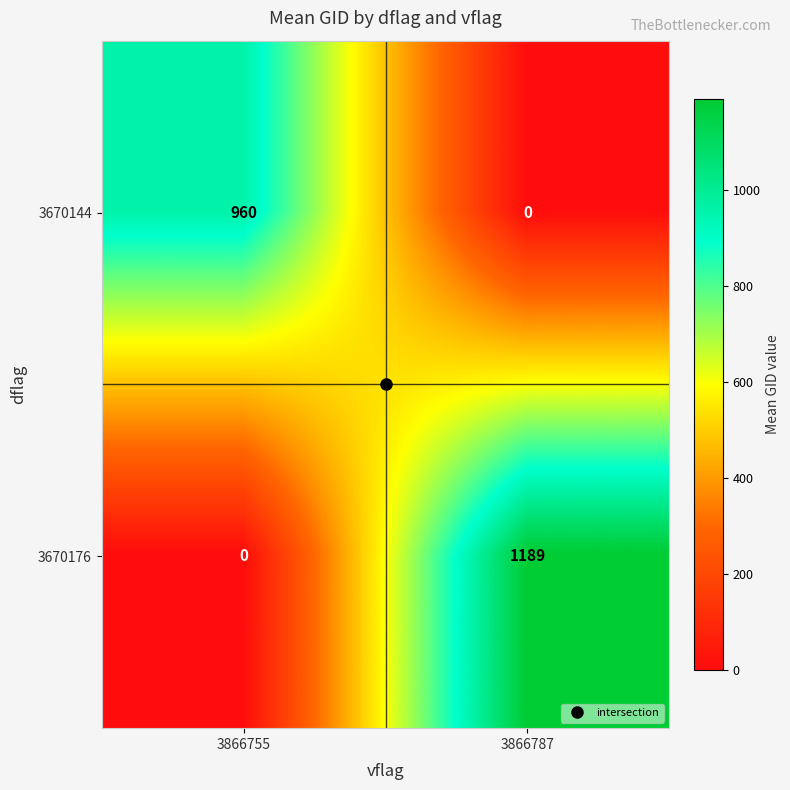

Read the 3670176 value at 3866787, to the nearest 100.

1200